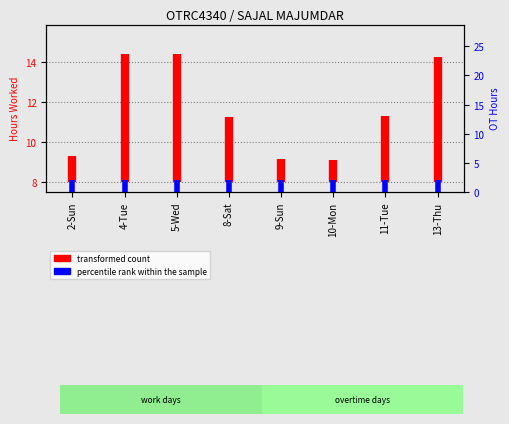

How many values in the percentile rank within the sample series are below 2?

1